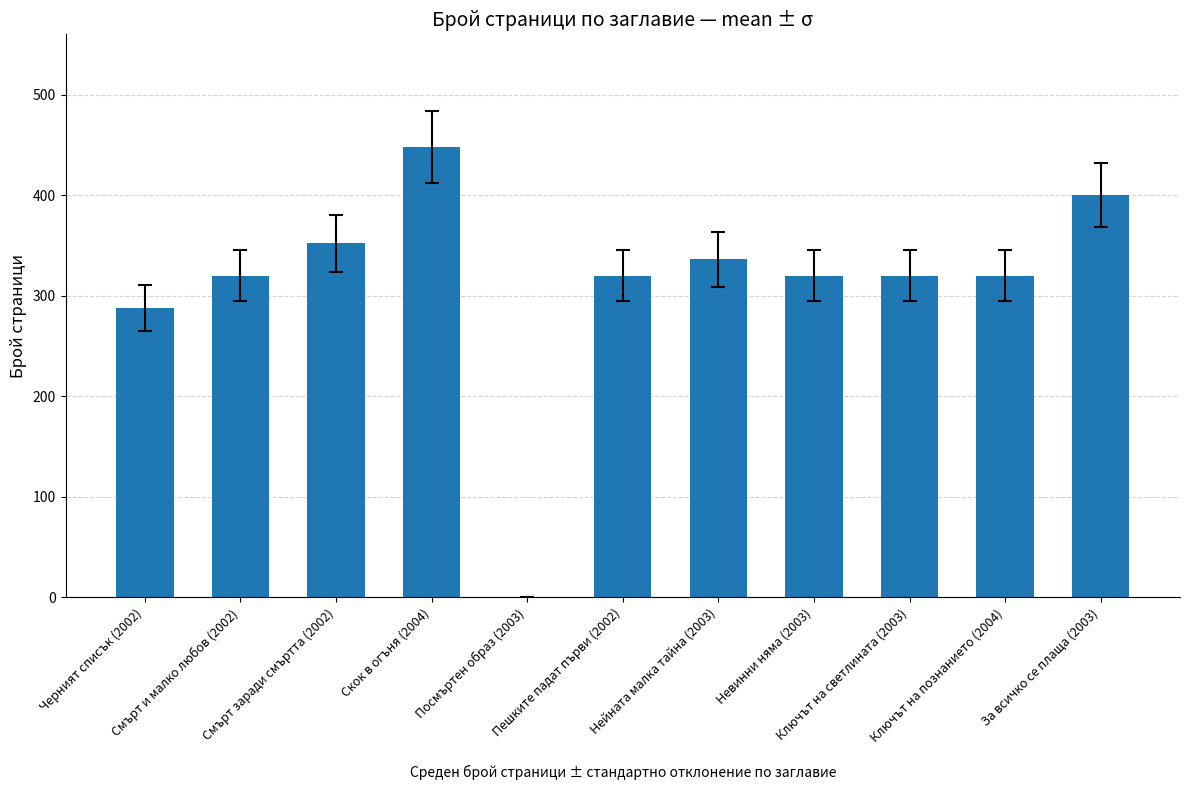

The value at Пешките падат първи (2002) is 320. True or false?

True